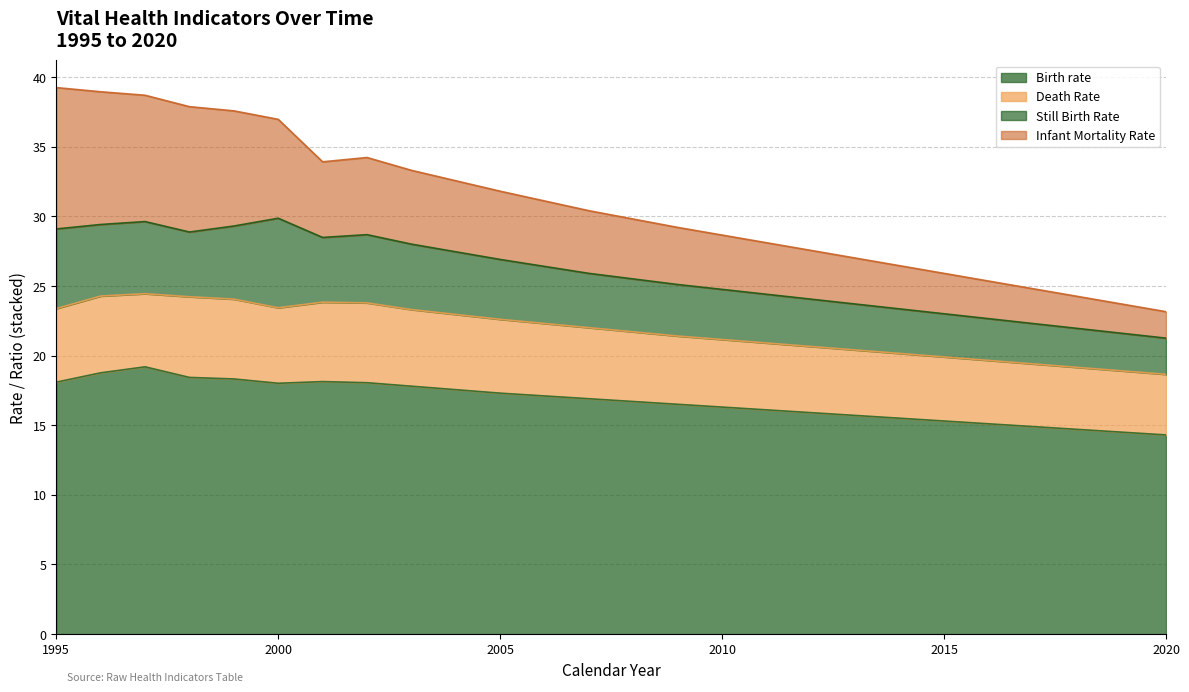

Reading left to right, list all the values displayed in this chart.

Birth rate: 1995=18.1	1996=18.8	1997=19.2	1998=18.4	1999=18.3	2000=18.0	2001=18.1	2002=18.1	2003=17.8	2004=17.6	2005=17.3	2006=17.1	2007=16.9	2008=16.7	2009=16.5	2010=16.3	2011=16.1	2012=15.9	2013=15.7	2014=15.5	2015=15.3	2016=15.1	2017=14.9	2018=14.7	2019=14.5	2020=14.3
Death Rate: 1995=5.3	1996=5.5	1997=5.2	1998=5.8	1999=5.7	2000=5.4	2001=5.7	2002=5.7	2003=5.5	2004=5.4	2005=5.3	2006=5.2	2007=5.1	2008=5.0	2009=4.9	2010=4.8	2011=4.8	2012=4.8	2013=4.7	2014=4.7	2015=4.6	2016=4.5	2017=4.5	2018=4.5	2019=4.4	2020=4.3
Still Birth Rate: 1995=5.7	1996=5.1	1997=5.2	1998=4.7	1999=5.2	2000=6.4	2001=4.7	2002=4.9	2003=4.7	2004=4.5	2005=4.3	2006=4.1	2007=3.9	2008=3.8	2009=3.7	2010=3.6	2011=3.5	2012=3.4	2013=3.3	2014=3.2	2015=3.1	2016=3.0	2017=2.9	2018=2.8	2019=2.7	2020=2.6
Infant Mortality Rate: 1995=10.2	1996=9.5	1997=9.1	1998=9.0	1999=8.3	2000=7.1	2001=5.4	2002=5.5	2003=5.3	2004=5.1	2005=4.9	2006=4.7	2007=4.5	2008=4.3	2009=4.1	2010=3.9	2011=3.7	2012=3.5	2013=3.3	2014=3.1	2015=2.9	2016=2.7	2017=2.5	2018=2.3	2019=2.1	2020=1.9